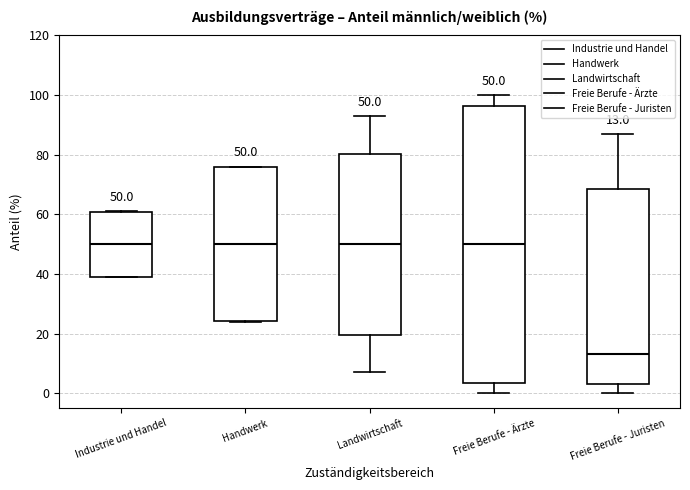

Comparing the boxes themselves (not the whiskers), which one is the tallest?

Freie Berufe - Ärzte